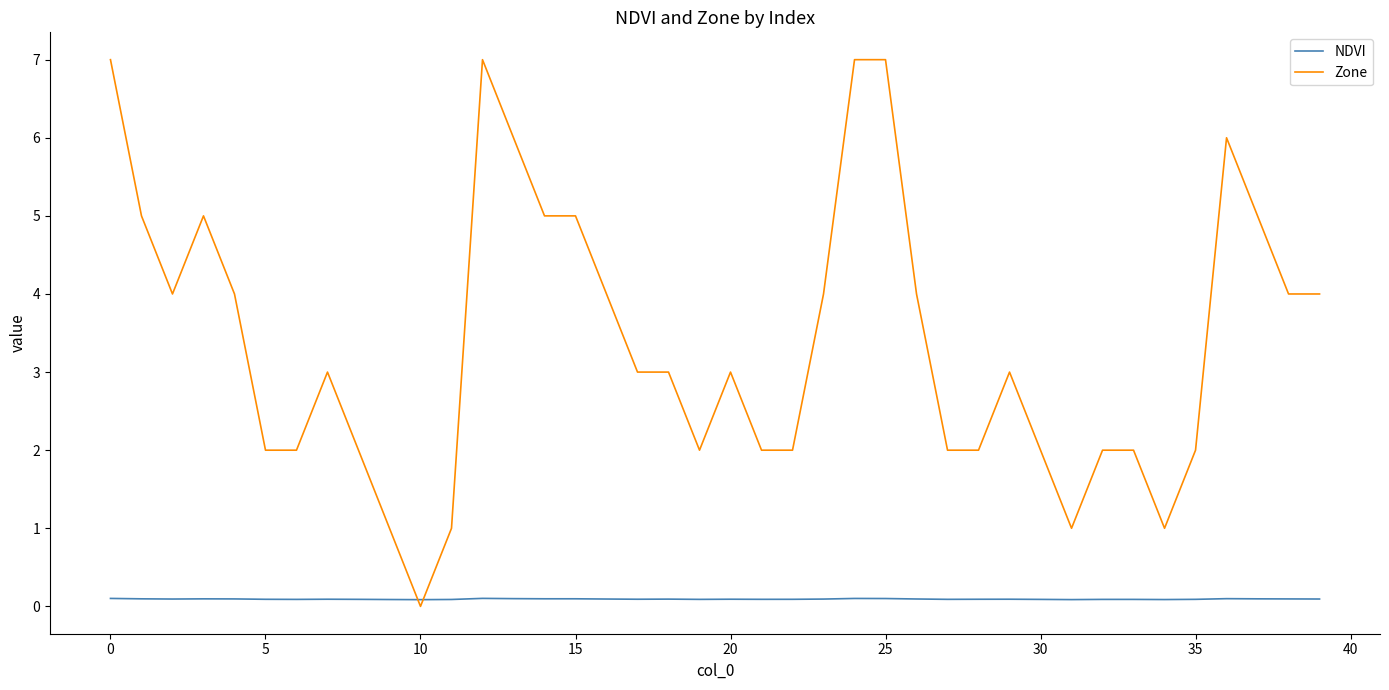

Which series has the largest range (max minus min)?

Zone